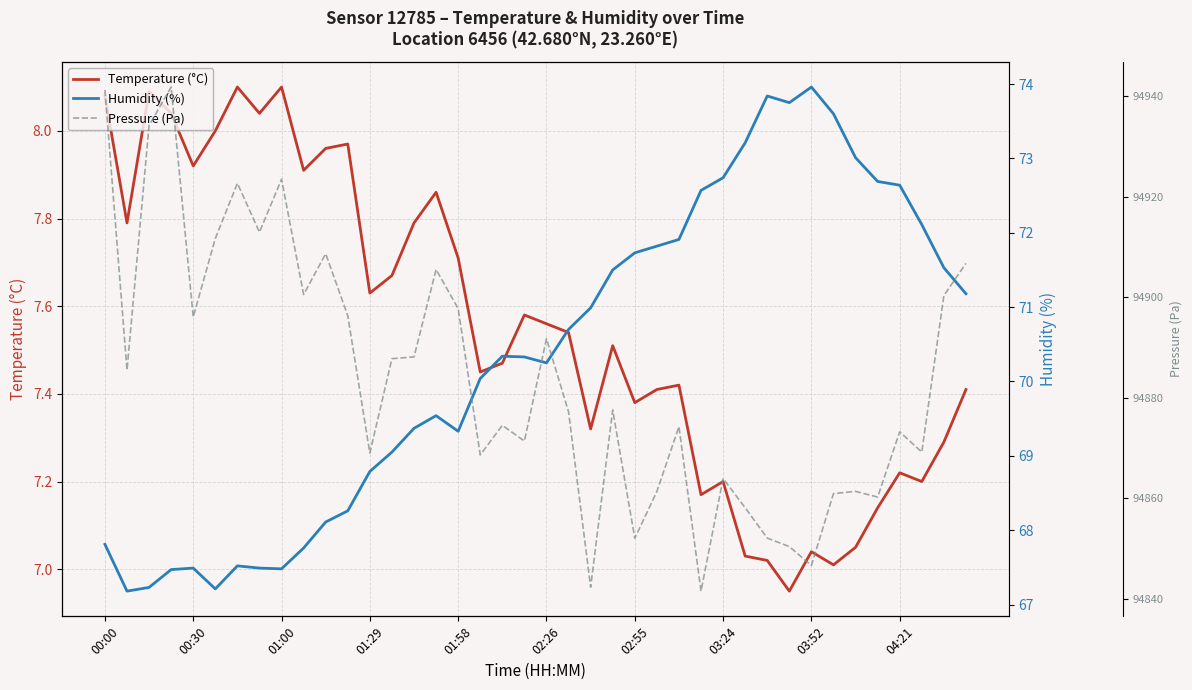

Reading right to left, list all the values displayed in this chart.

Temperature (°C): 7.4	7.3	7.2	7.2	7.1	7.0	7.0	7.0	7.0	7.0	7.0	7.2	7.2	7.4	7.4	7.4	7.5	7.3	7.5	7.6	7.6	7.5	7.5	7.7	7.9	7.8	7.7	7.6	8.0	8.0	7.9	8.1	8.0	8.1	8.0	7.9	8.0	8.1	7.8	8.1
Humidity (%): 71.2	71.5	72.1	72.6	72.7	73.0	73.6	74.0	73.8	73.8	73.2	72.7	72.6	71.9	71.8	71.7	71.5	71.0	70.7	70.2	70.3	70.3	70.0	69.3	69.5	69.4	69.0	68.8	68.3	68.1	67.8	67.5	67.5	67.5	67.2	67.5	67.5	67.2	67.2	67.8
Pressure (Pa): 94906.7	94900.3	94869.2	94873.2	94860.3	94861.4	94861.0	94846.7	94850.4	94852.1	94858.2	94864.0	94841.6	94874.3	94861.4	94852.1	94877.6	94842.4	94877.2	94891.8	94871.4	94874.5	94868.7	94897.7	94905.5	94888.1	94887.8	94869.0	94896.3	94908.6	94900.5	94923.4	94912.9	94922.6	94911.7	94896.1	94941.8	94934.1	94885.5	94941.2